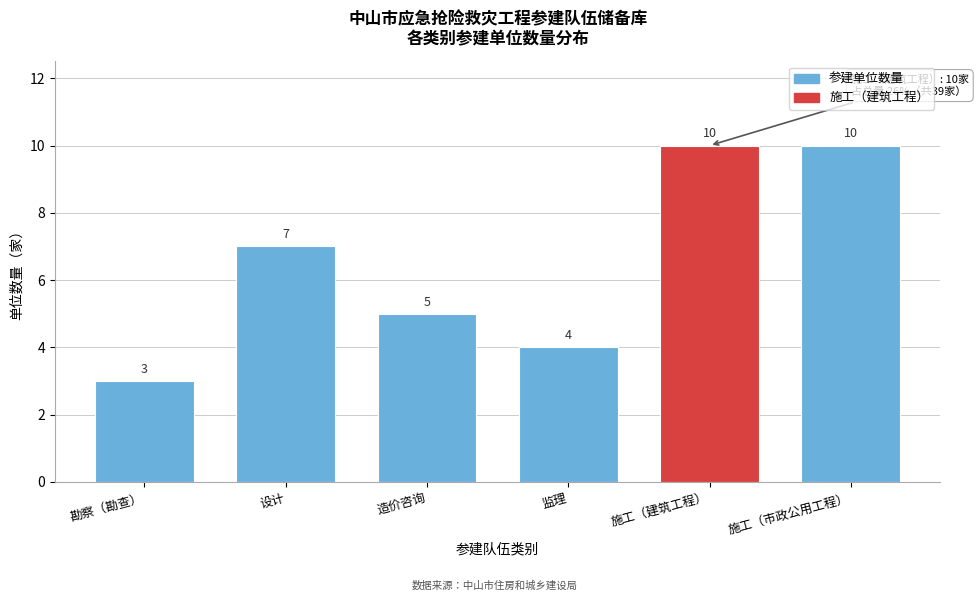

Reading right to left, what are all the values shown in this chart?

施工（市政公用工程）=10	施工（建筑工程）=10	监理=4	造价咨询=5	设计=7	勘察（勘查）=3